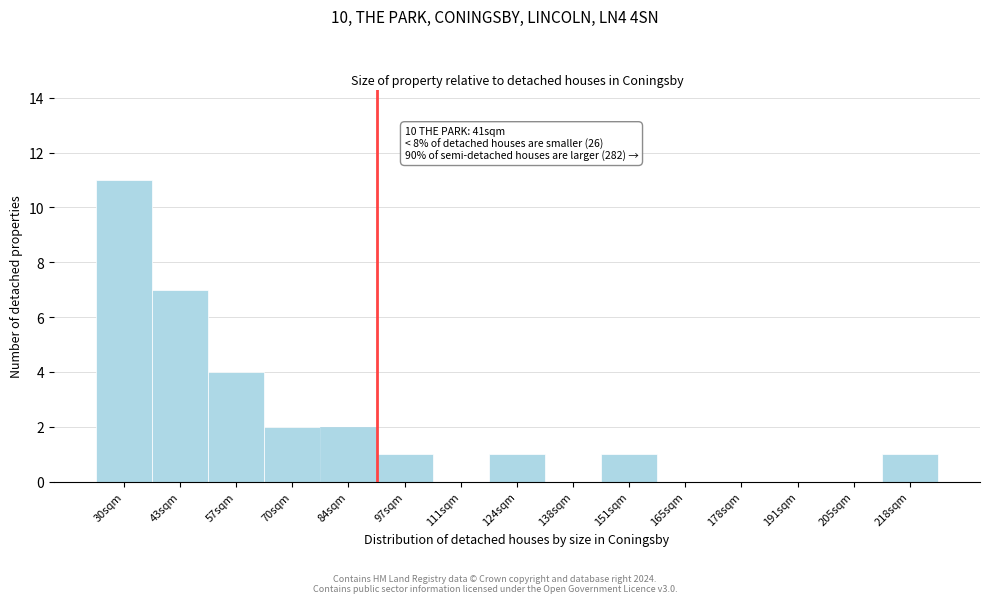

Reading right to left, what are all the values shown in this chart?

218sqm=1	205sqm=0	191sqm=0	178sqm=0	165sqm=0	151sqm=1	138sqm=0	124sqm=1	111sqm=0	97sqm=1	84sqm=2	70sqm=2	57sqm=4	43sqm=7	30sqm=11